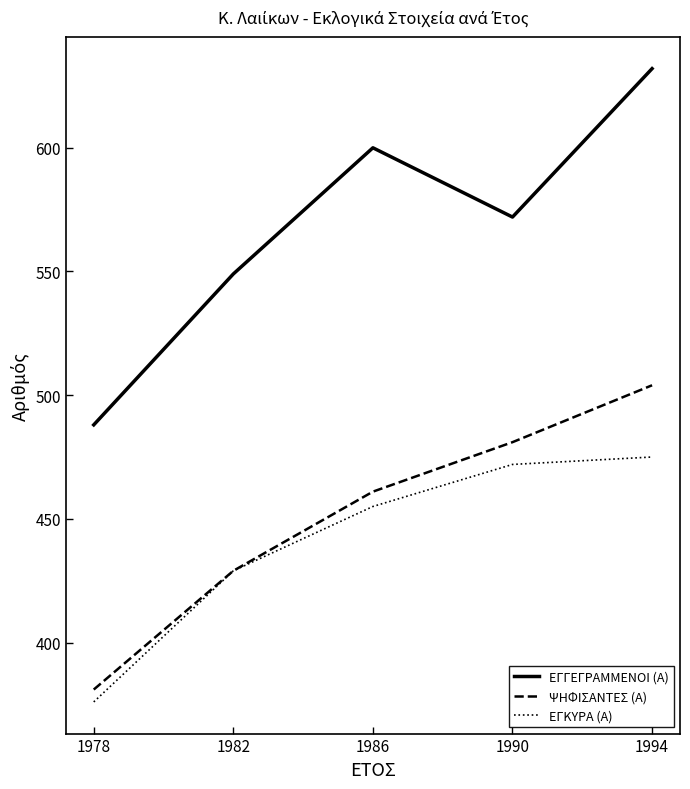

Which series has the largest total across all categories?

ΕΓΓΕΓΡΑΜΜΕΝΟΙ (Α)